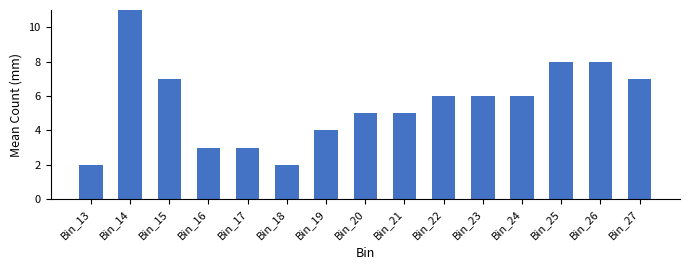

At which category does the chart reach its minimum across all series?

Bin_13